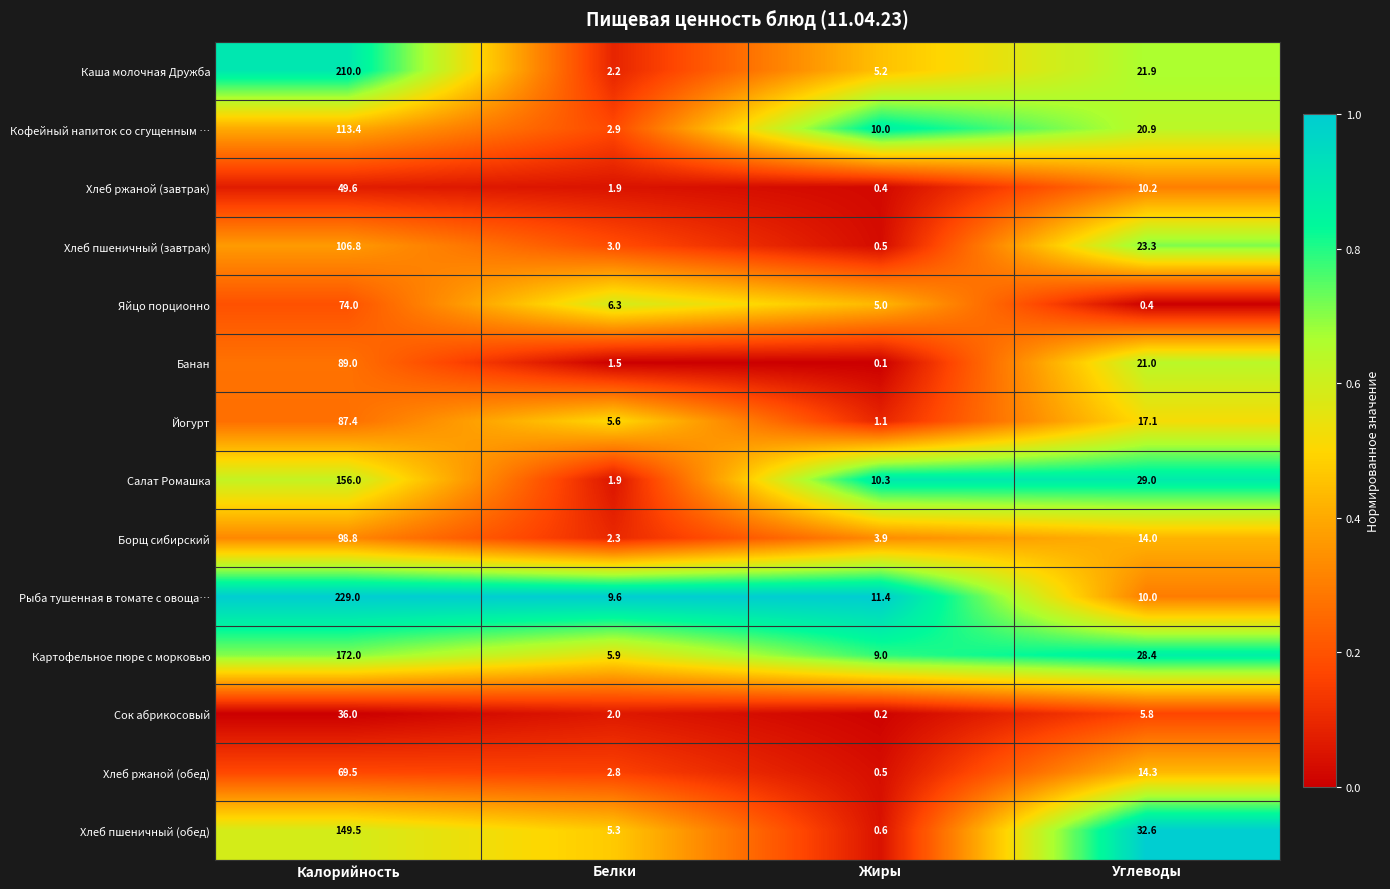

What is the sum of the Сок абрикосовый values at Калорийность and Углеводы?

41.8